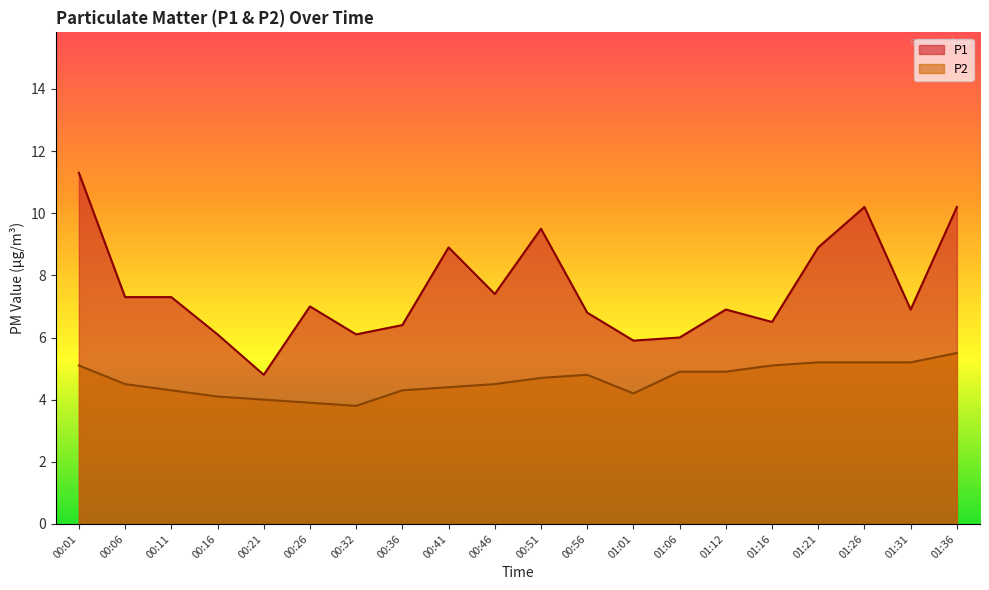

Which series has the widest spread of values?

P1